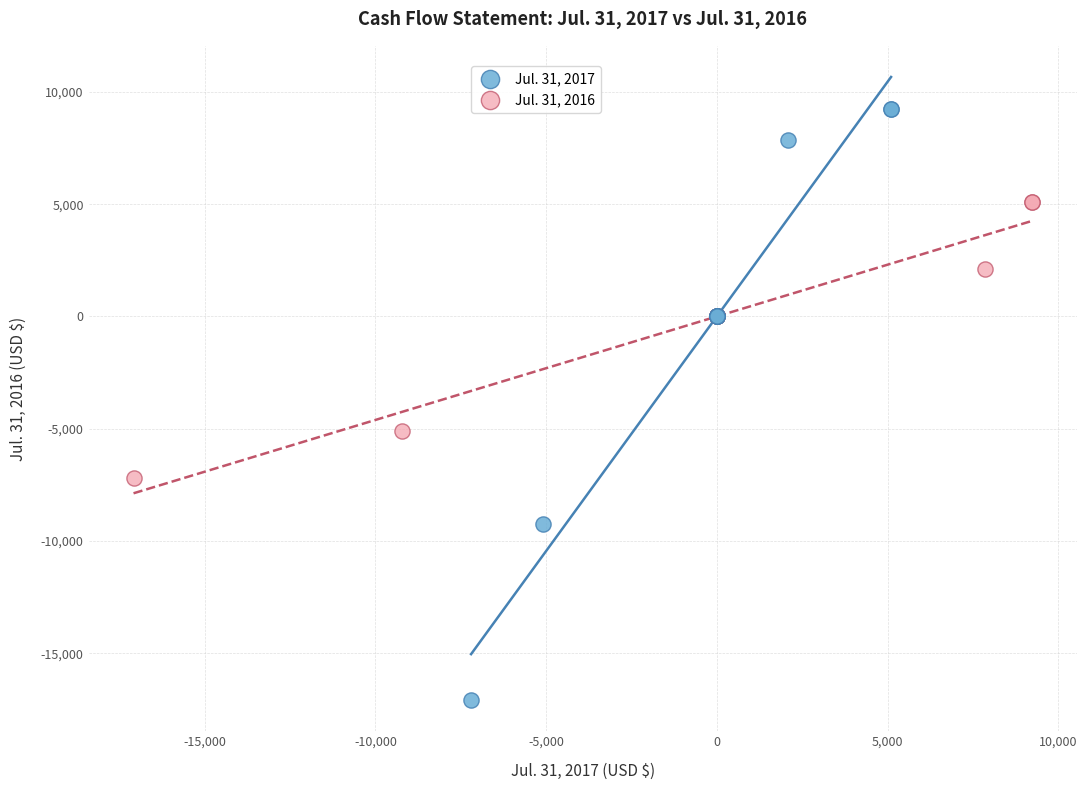

Which series has the widest spread of Y values?

Jul. 31, 2017